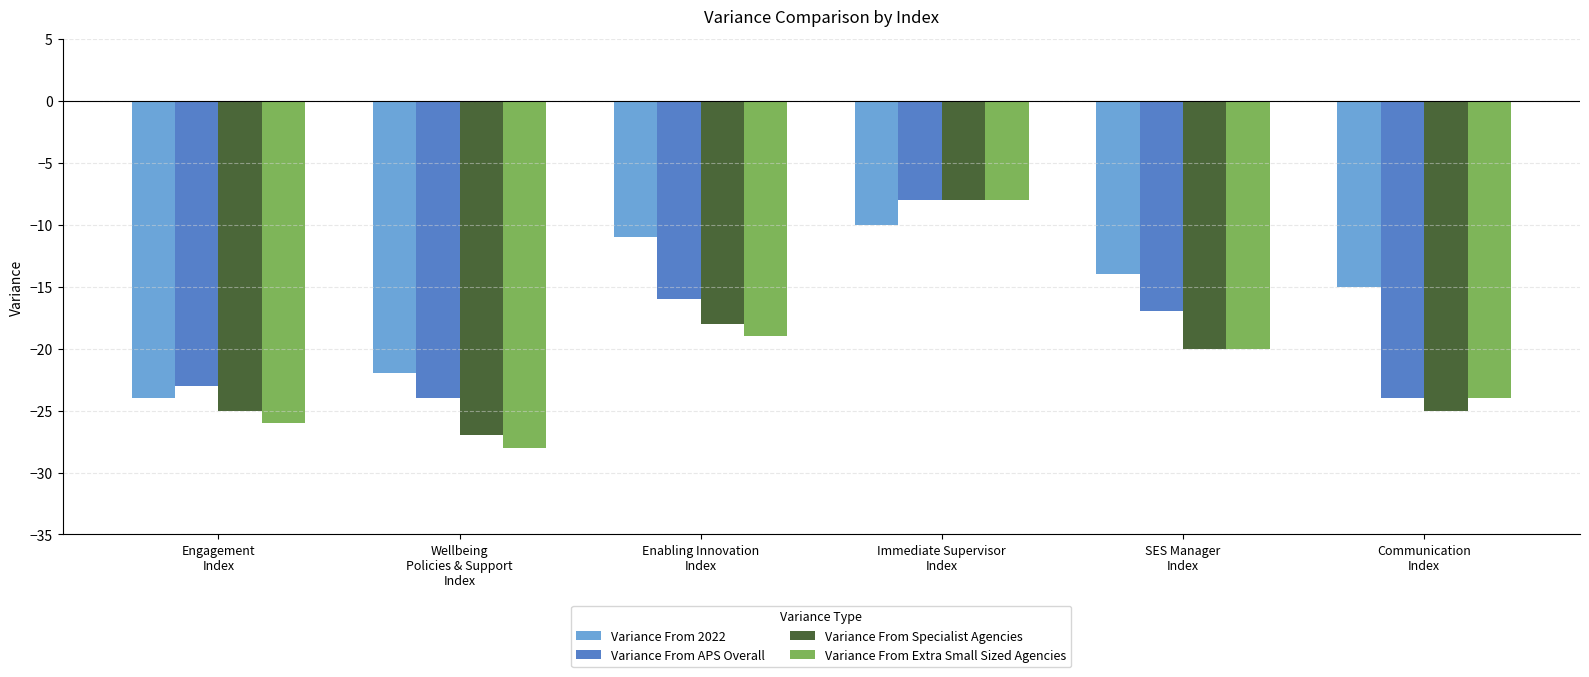

At how many categories does at least one series exceed -16?

4